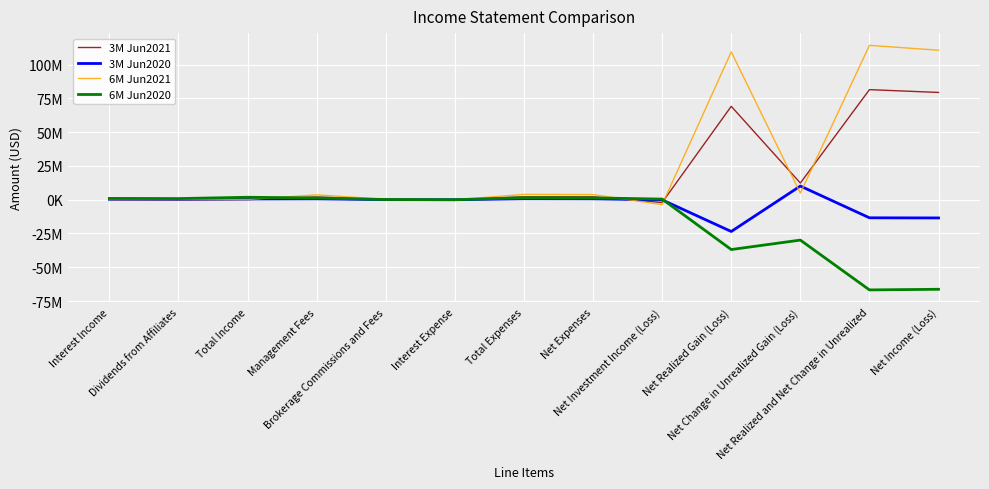

Where is the first local maximum for 6M Jun2021?

Management Fees